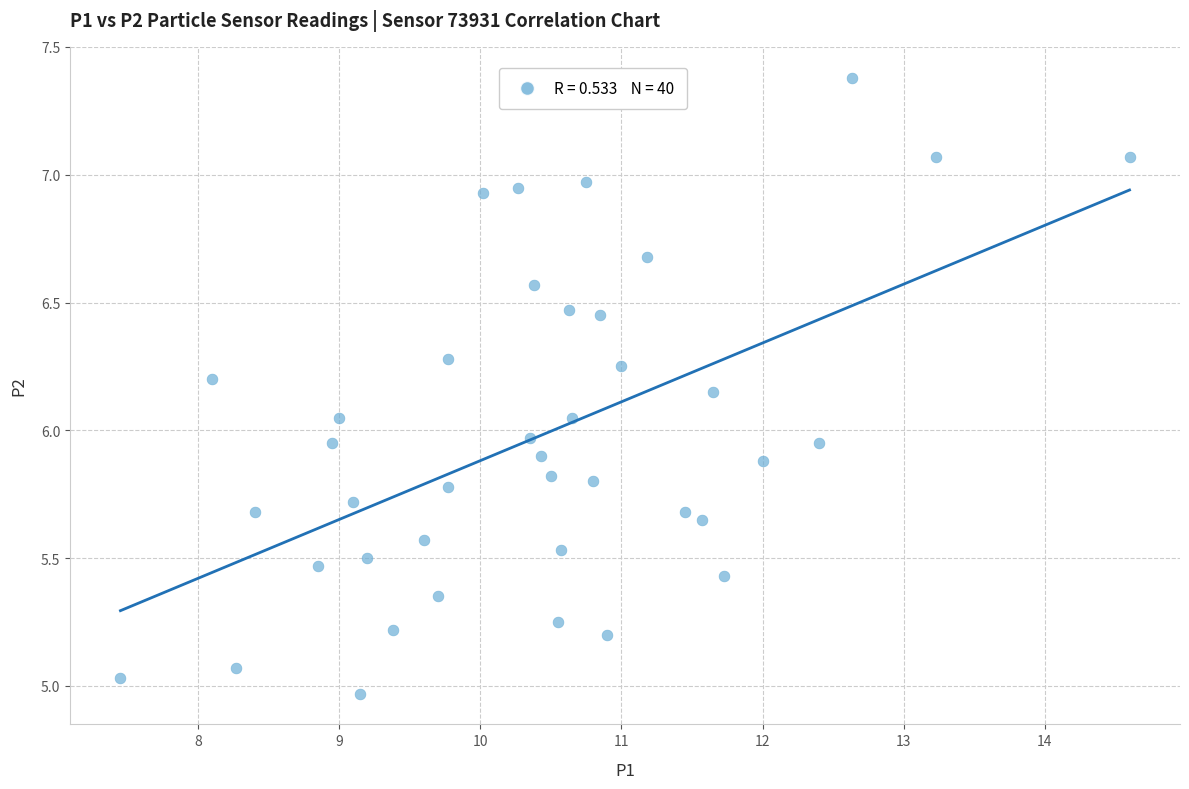

What is the range of Y values (max minus min)?

2.4